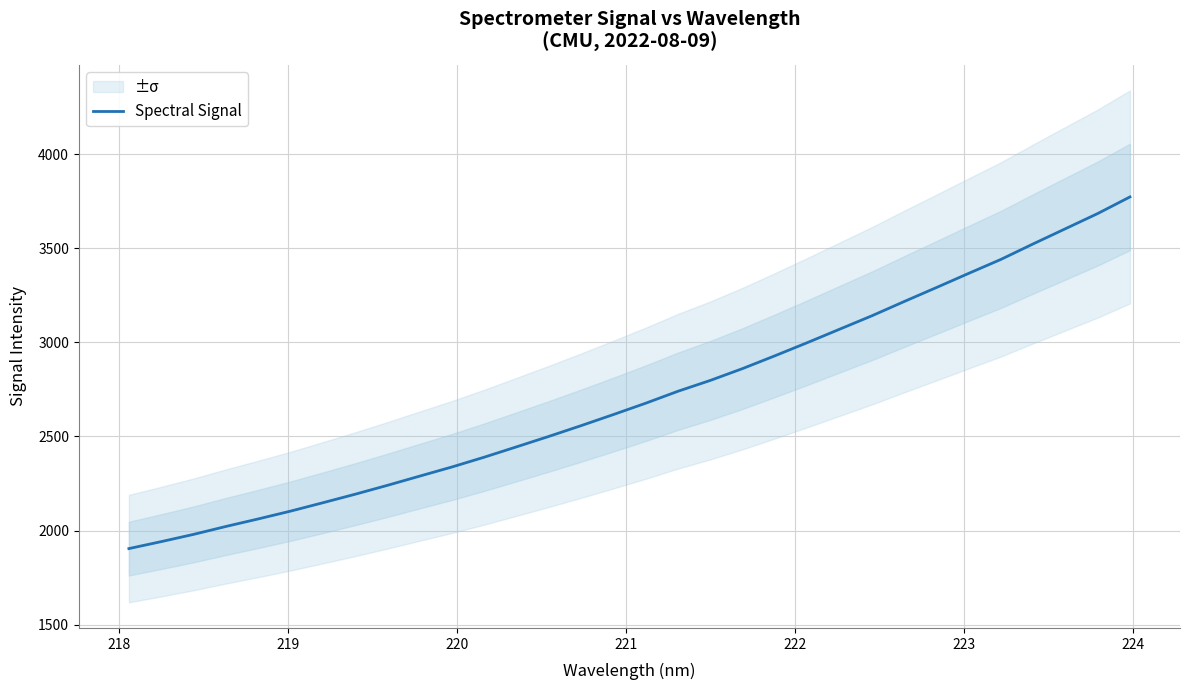

What is the minimum value shown in the chart?

1904.1